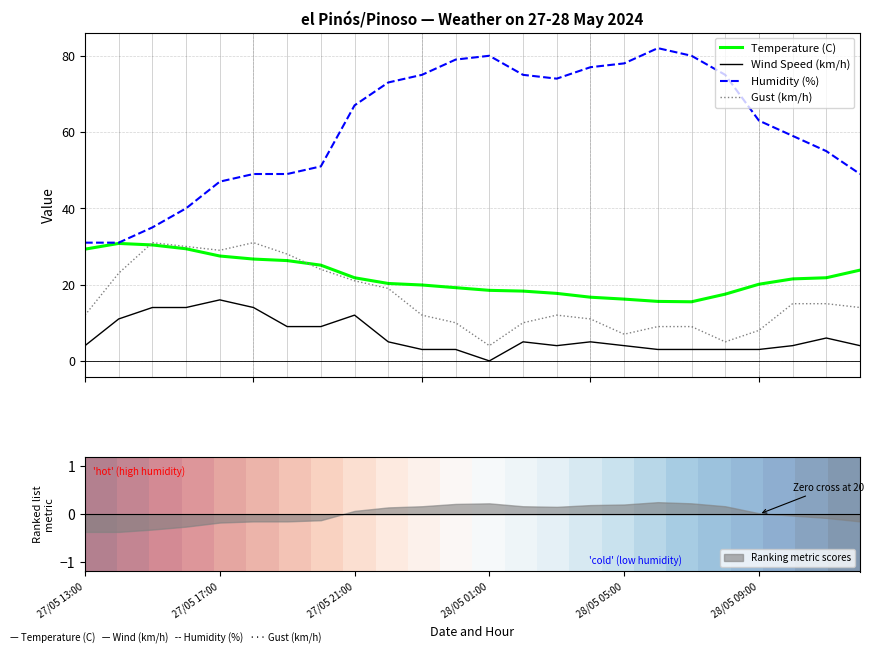

What is the minimum value for Temperature (C)?

15.5